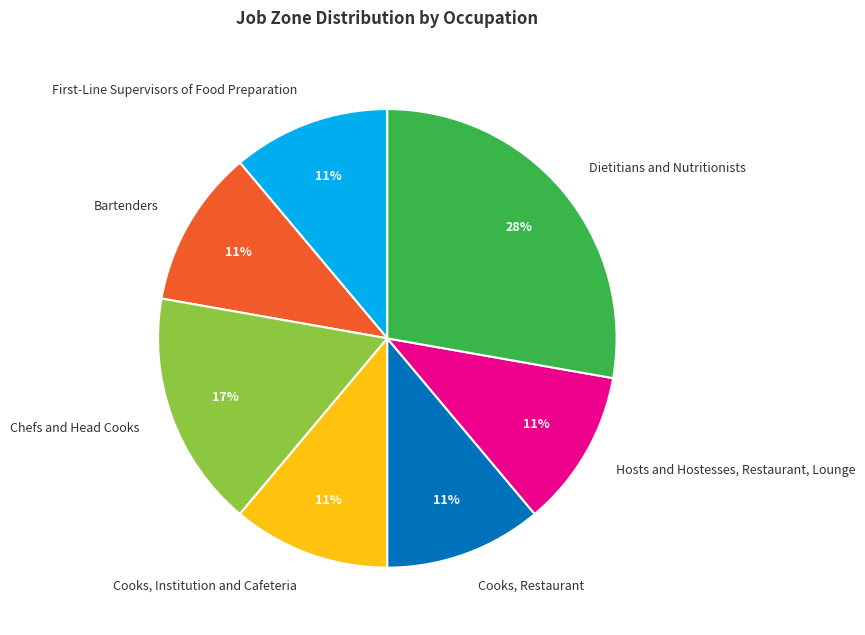

How many segments does this pie chart have?

7